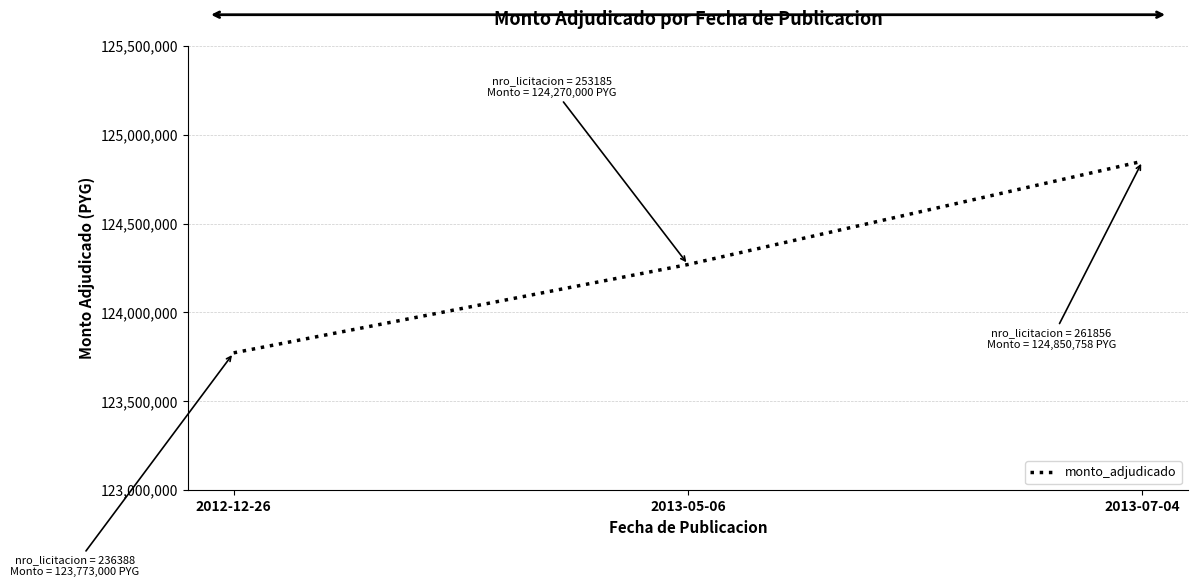

What is the average value?

124297919